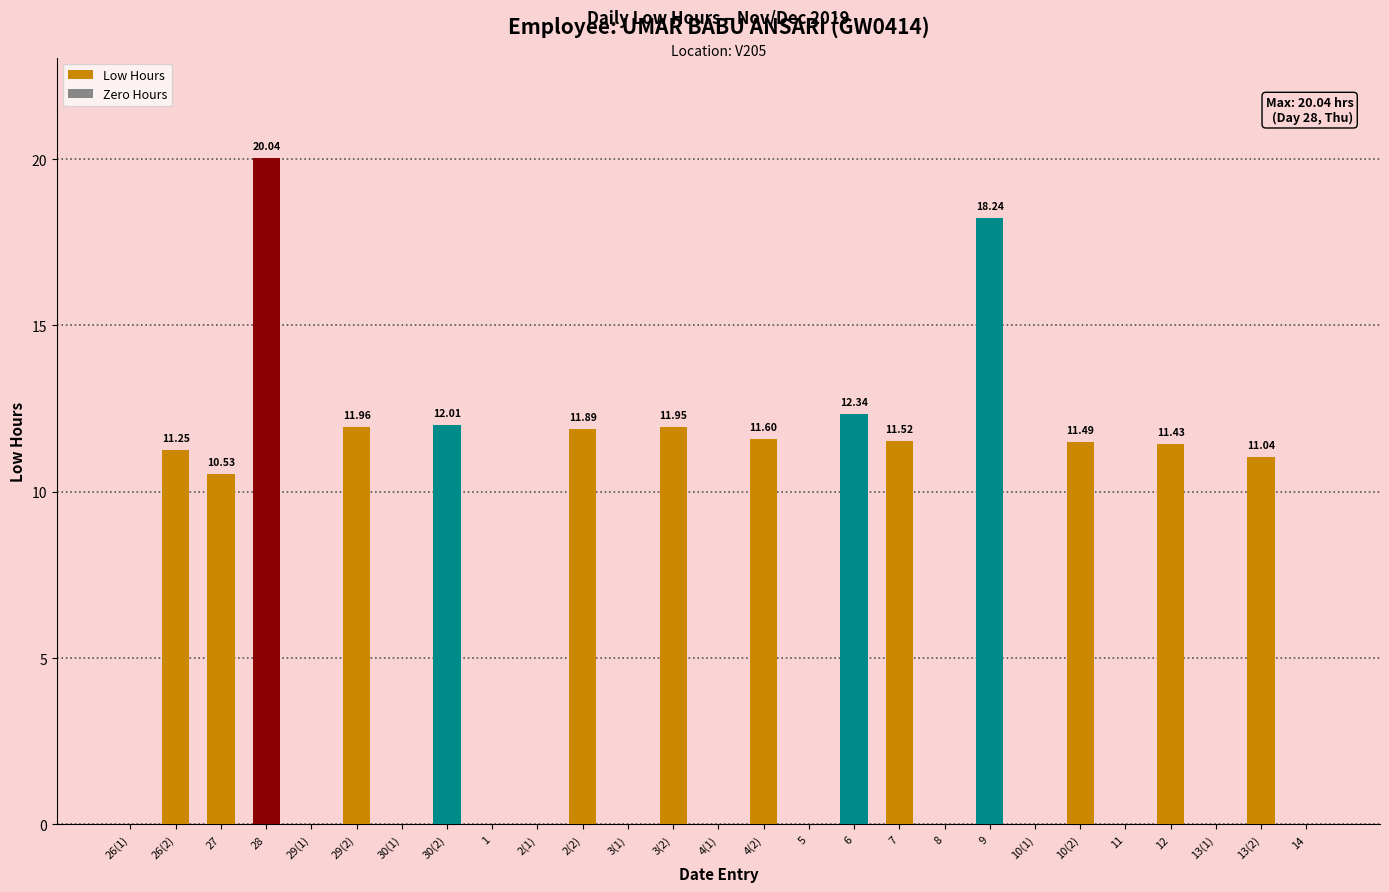

What is the change in value from 4(2) to 6?

+0.7